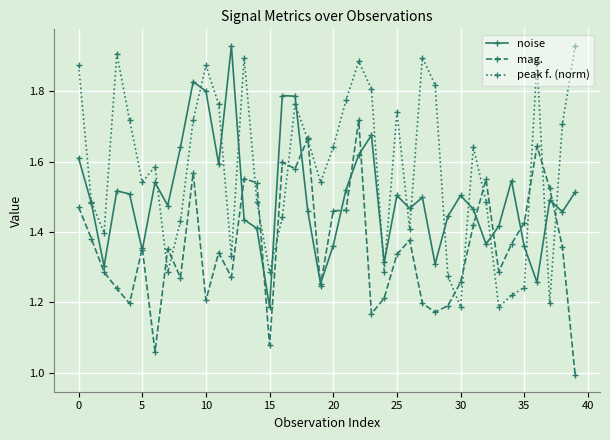

List the series in order of their overall mean, lowest first.

mag., noise, peak f. (norm)